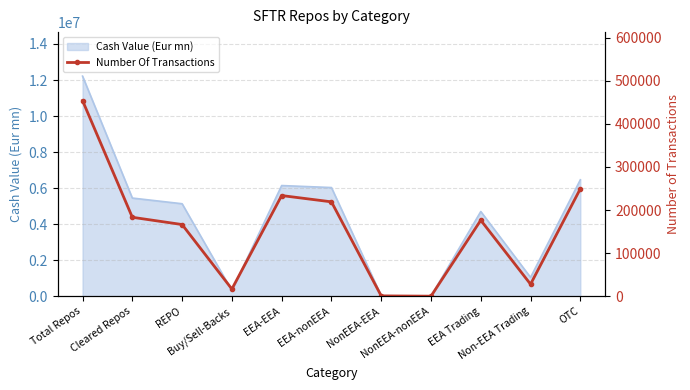

Where is the first local maximum?

EEA-EEA